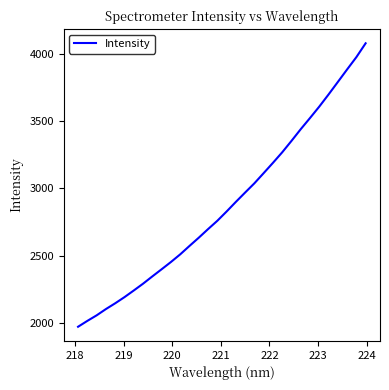

What is the sum of all values?

92037.4